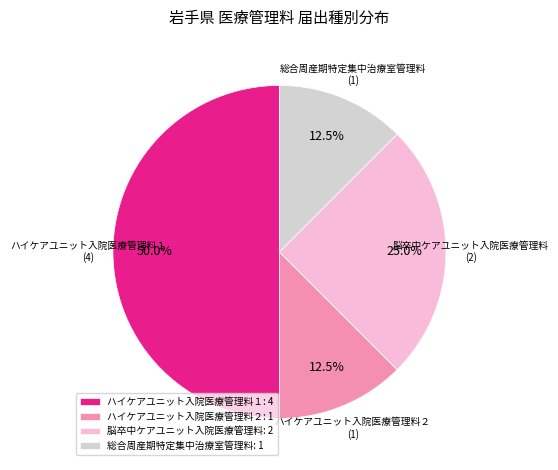

What is the total percentage of ハイケアユニット入院医療管理料１ and 脳卒中ケアユニット入院医療管理料?

75.0%